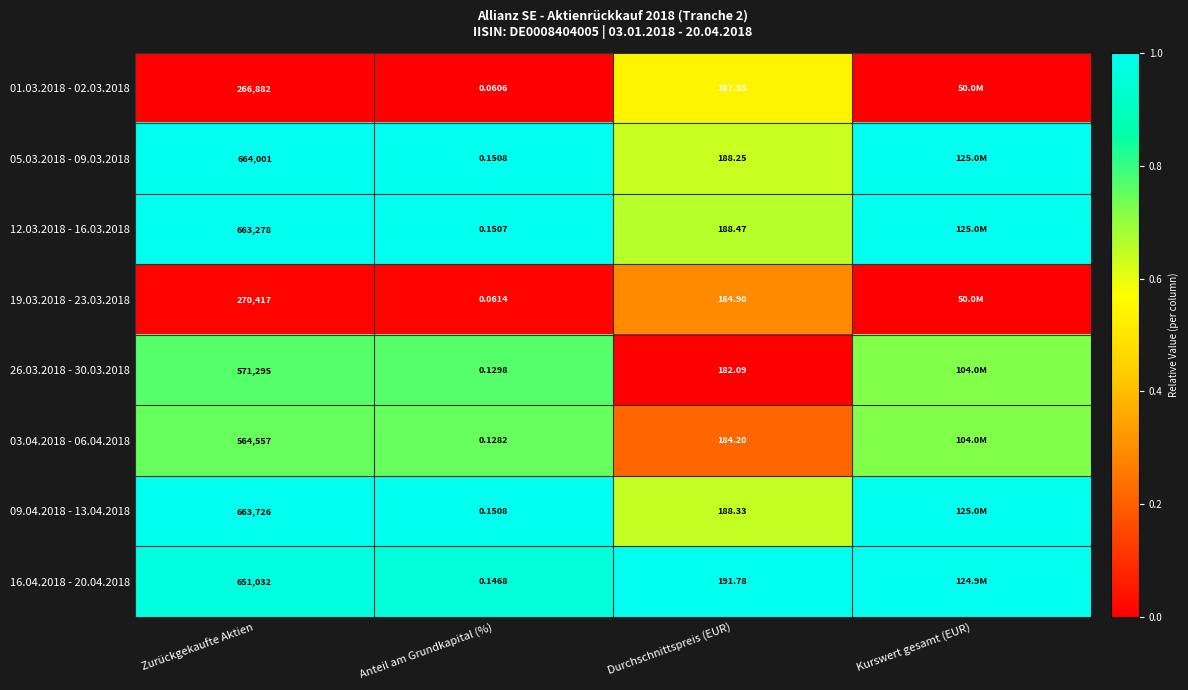

What is the total value across all series at Durchschnittspreis (EUR)?

1495.4